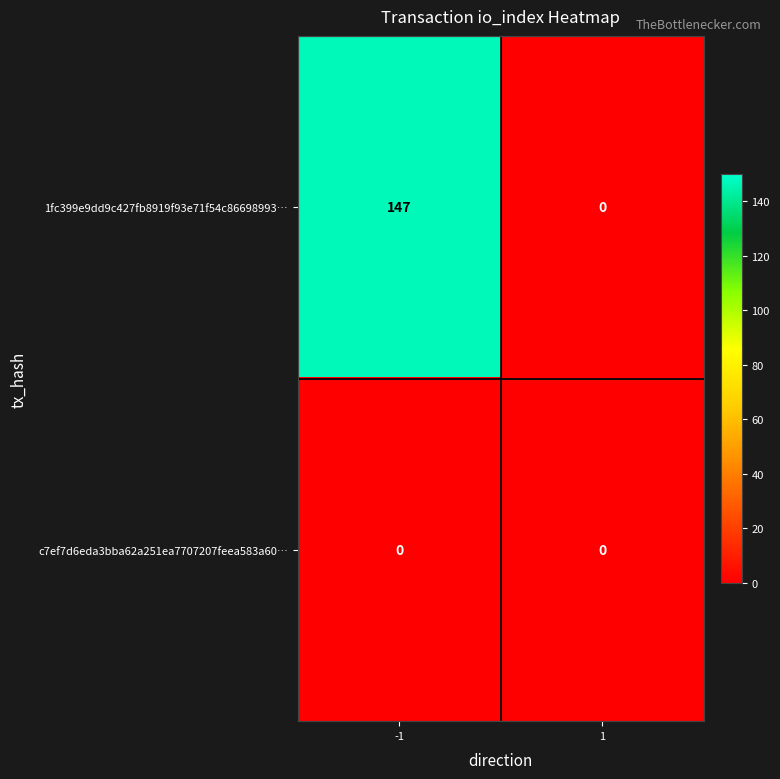

At which category is the sum across all series the highest?

-1